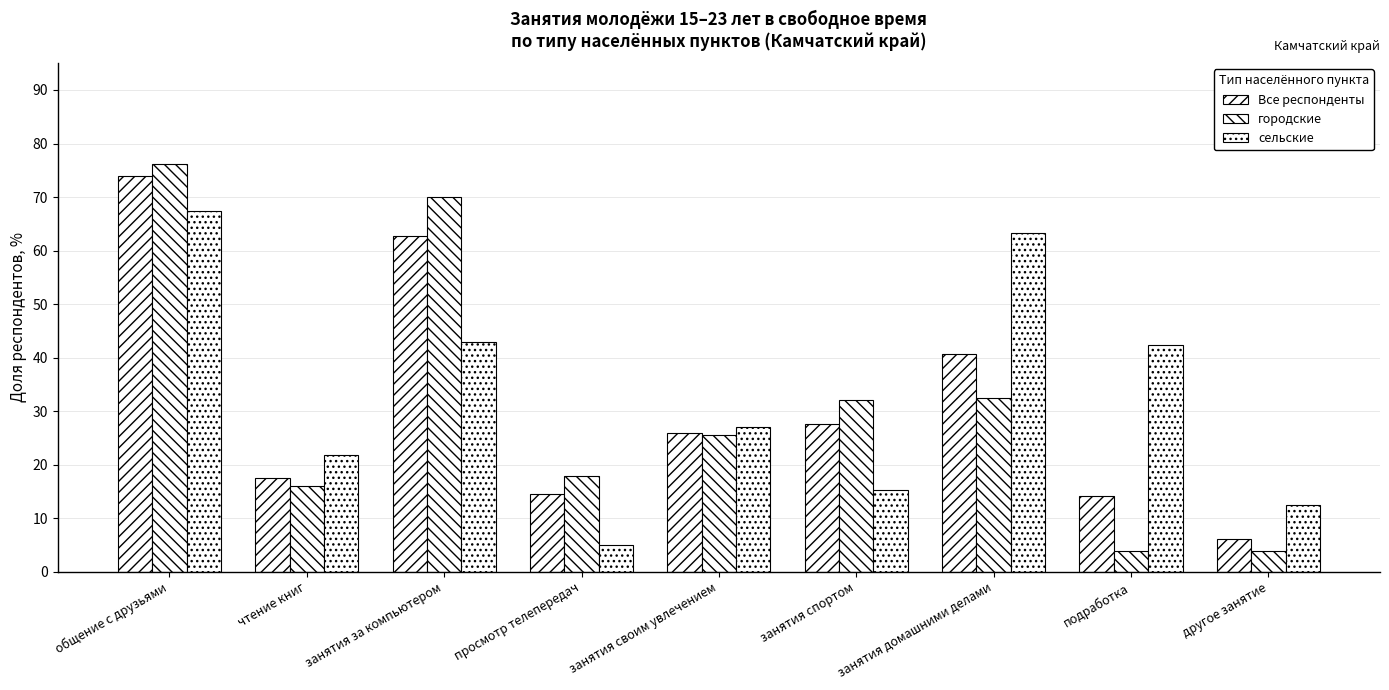

How many values in the городские series are below 25?

4